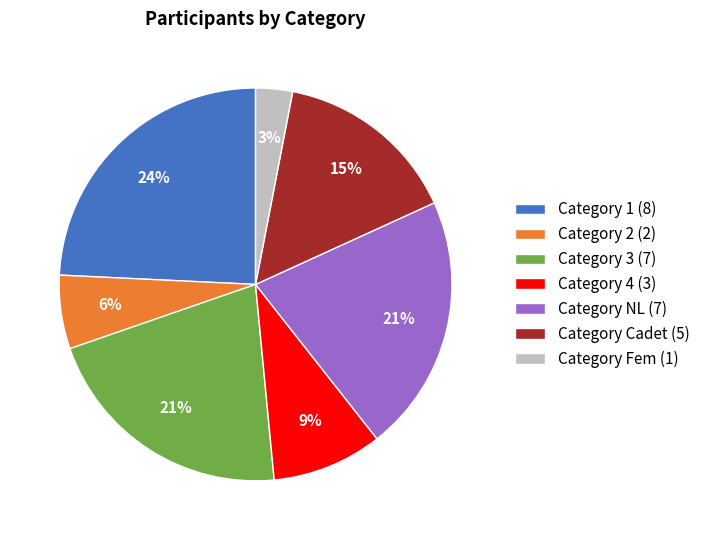

What percentage is the Category Fem (1) slice, to the nearest percent?

3%